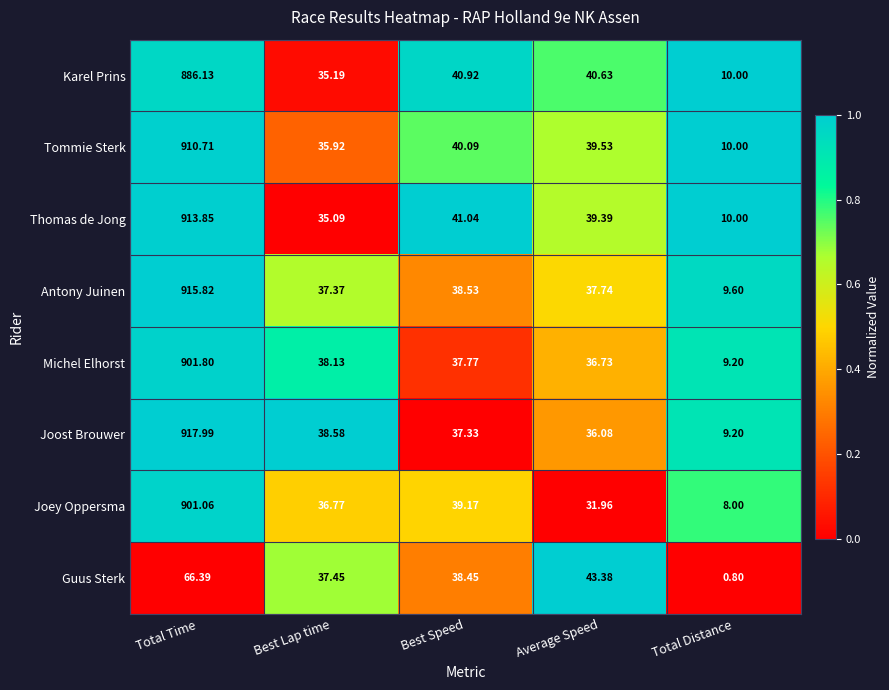

At which label does Karel Prins first exceed 40?

Total Time